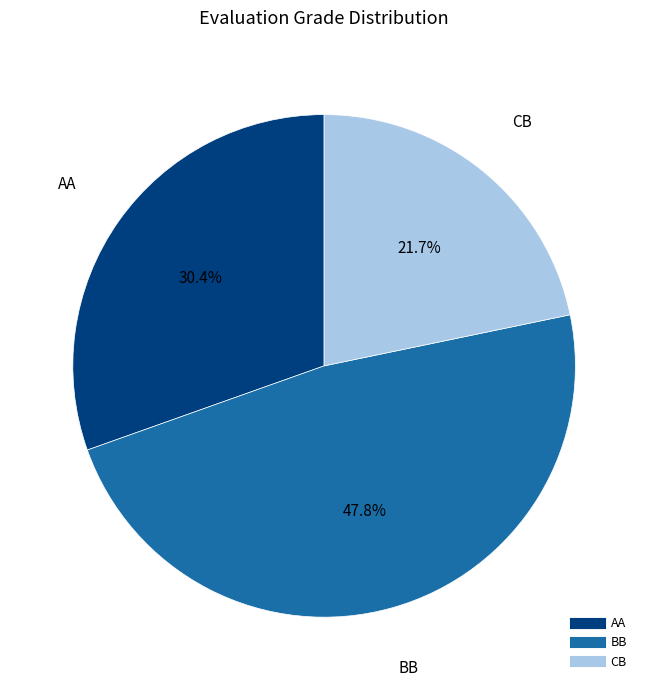

Which slice is the smallest?

CB